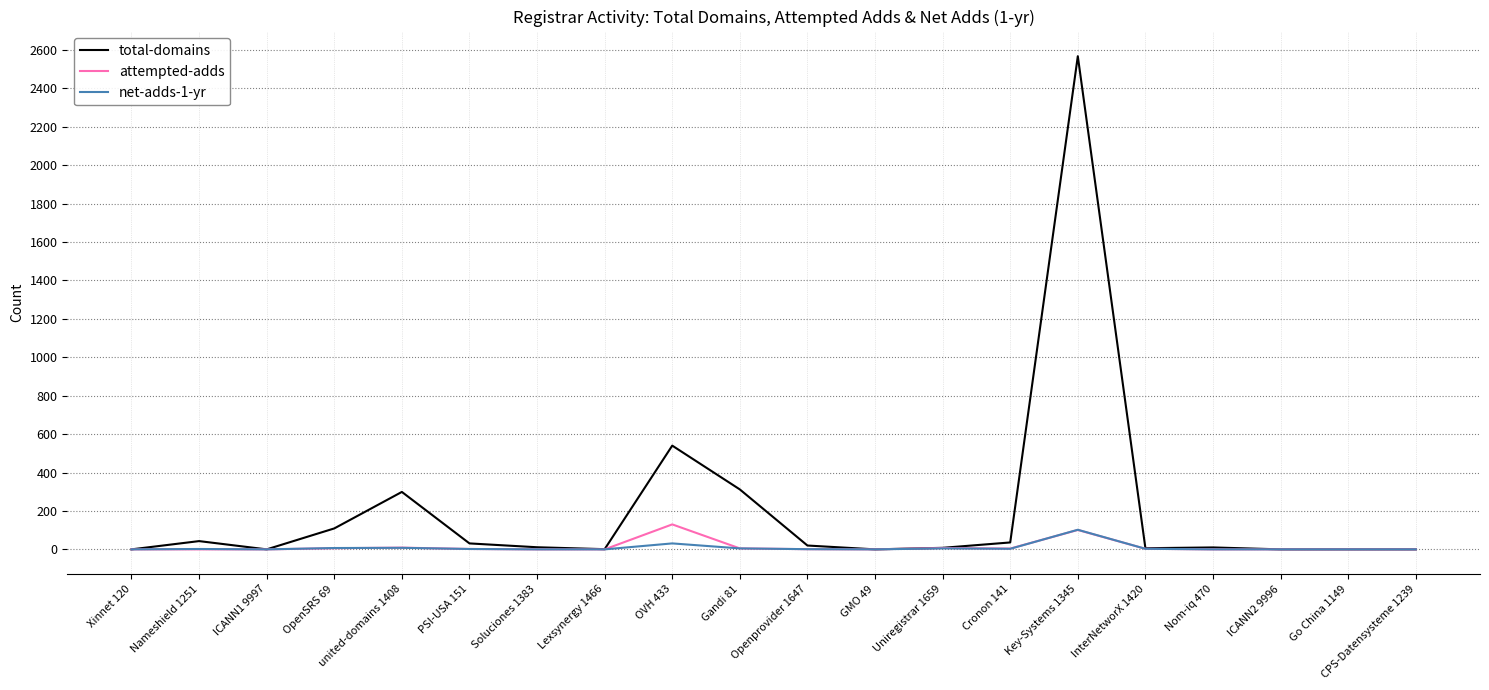

Which series has the widest spread of values?

total-domains